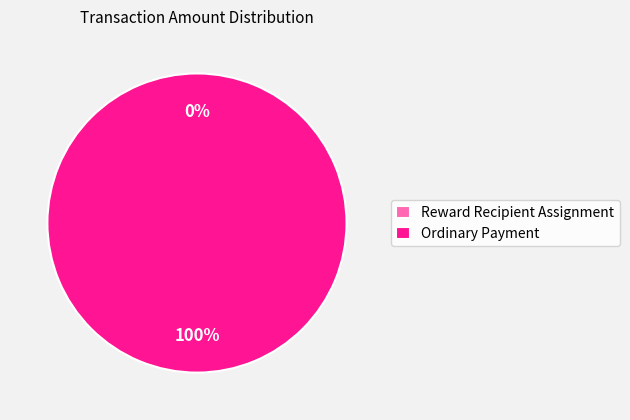

Rank the categories by value from lowest to highest.

Reward Recipient Assignment, Ordinary Payment